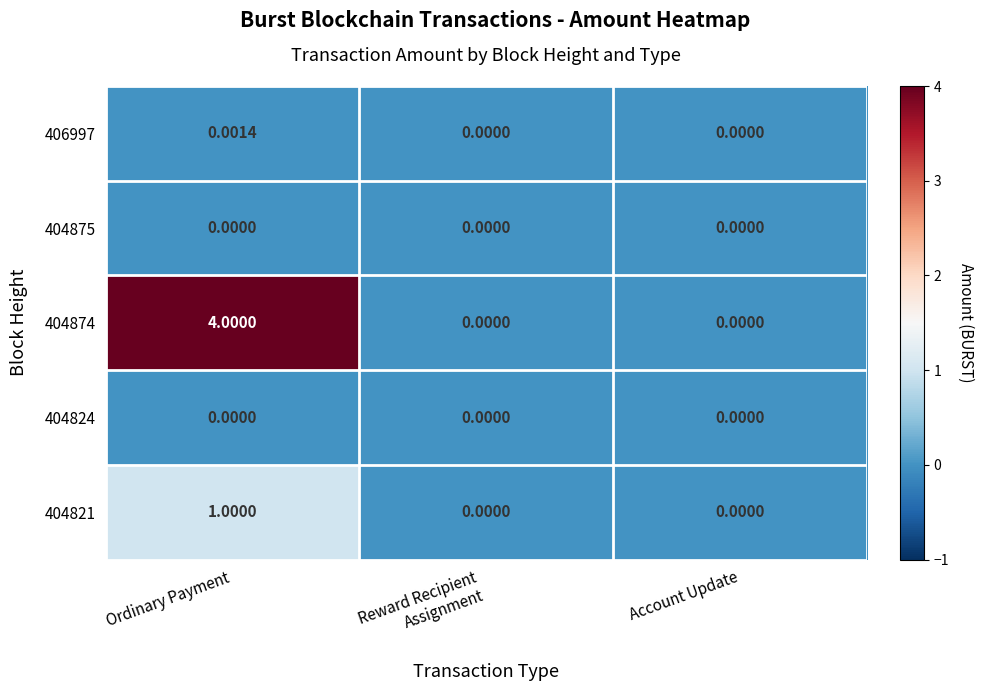

Which series has the widest spread of values?

404874